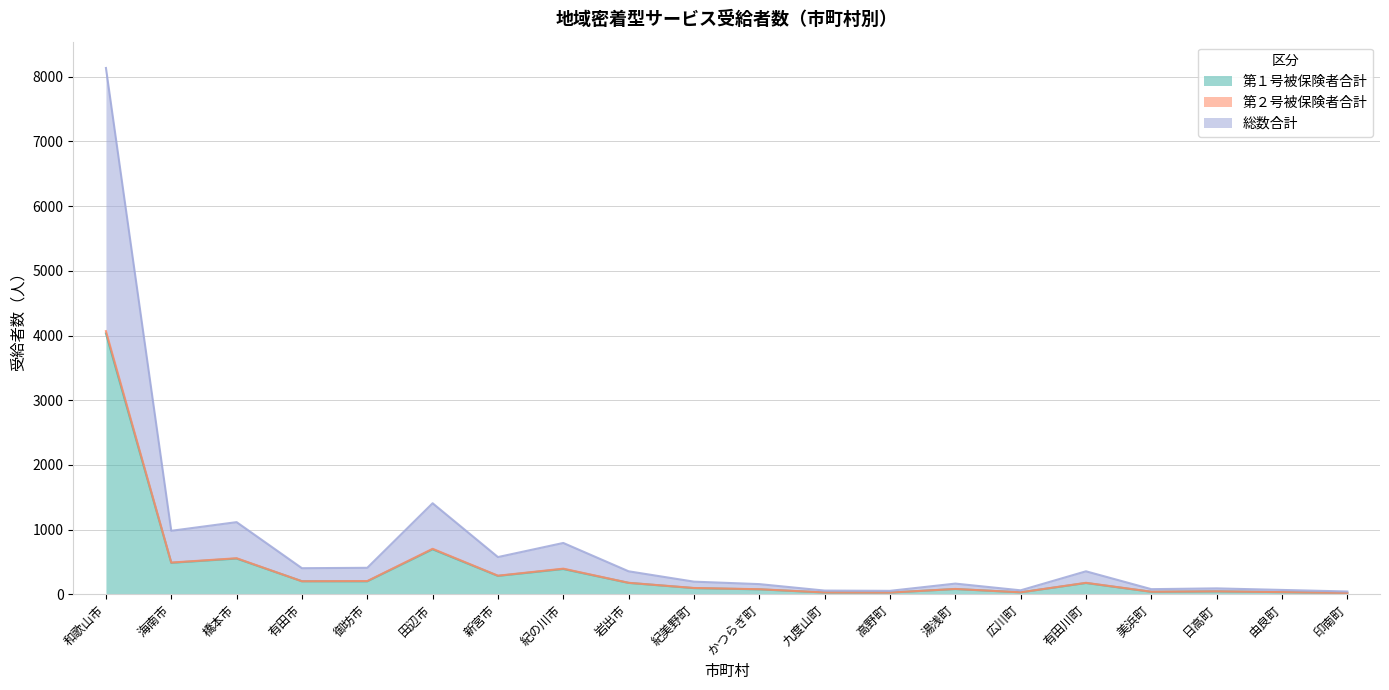

Between 由良町 and 広川町, which is larger?

由良町